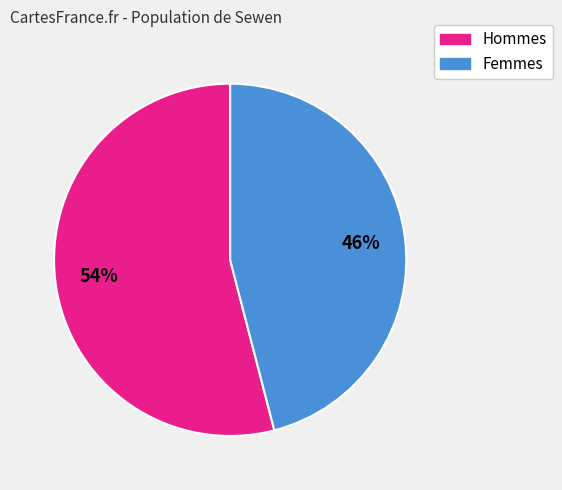

Combined, do Femmes and Hommes account for over 50%?

Yes